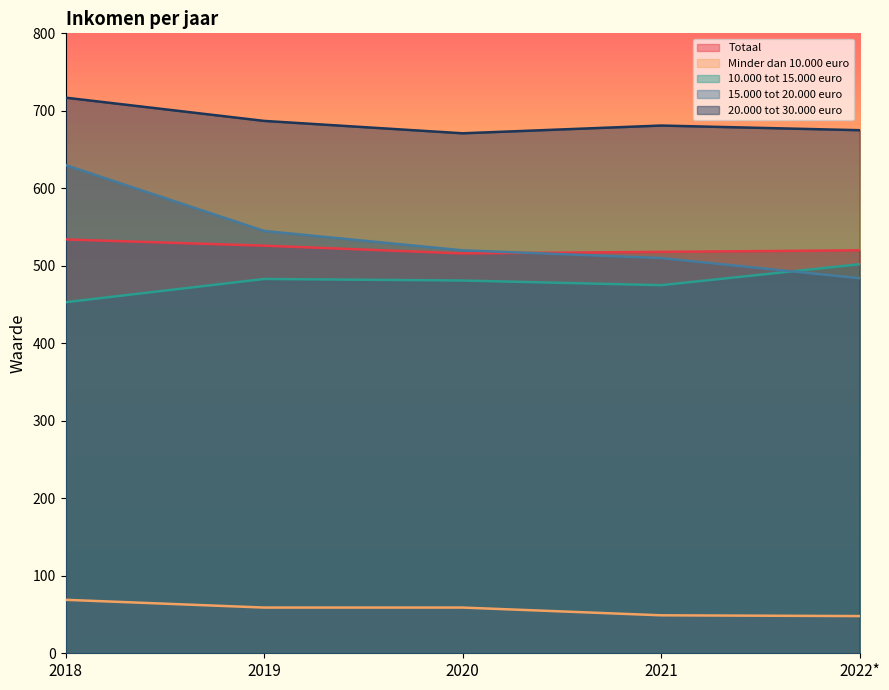

Does the chart have visible grid lines?

No